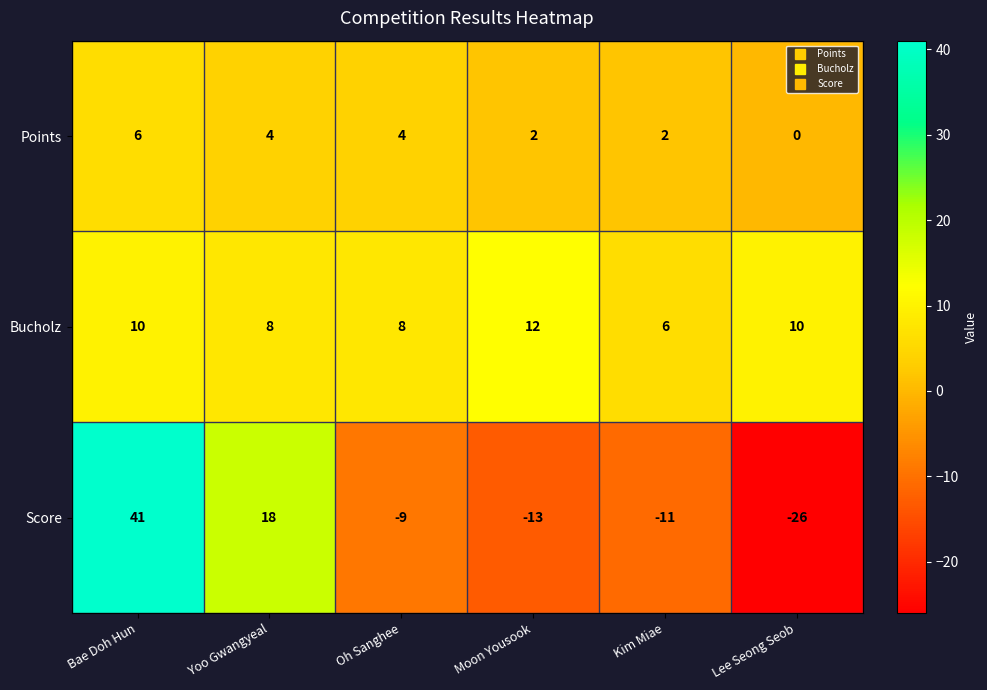

The Points series shows 3 at Kim Miae. True or false?

False